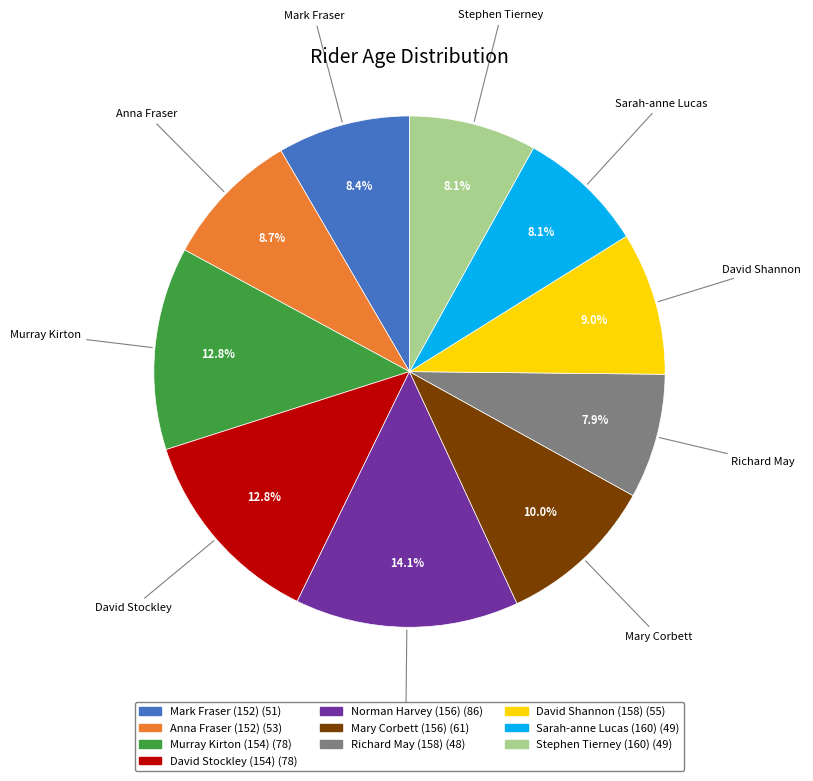

How many segments does this pie chart have?

10